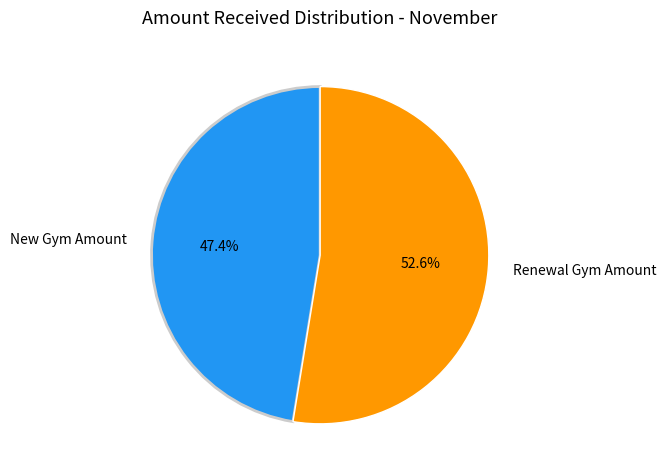

What is the total percentage of Renewal Gym Amount and New Gym Amount?

100.0%